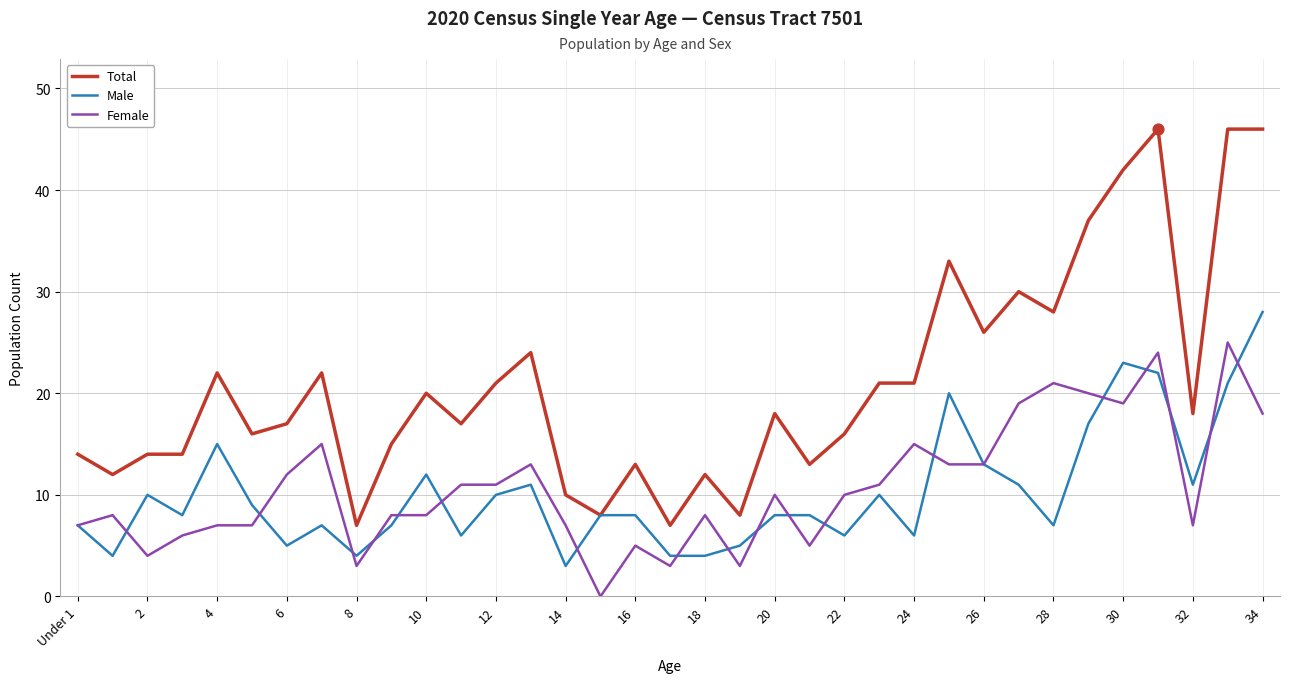

Which series has the largest total across all categories?

Total